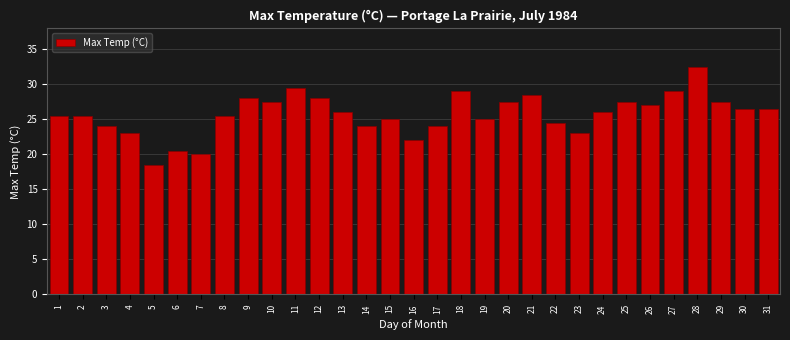

The value at 11 is 14.3. True or false?

False